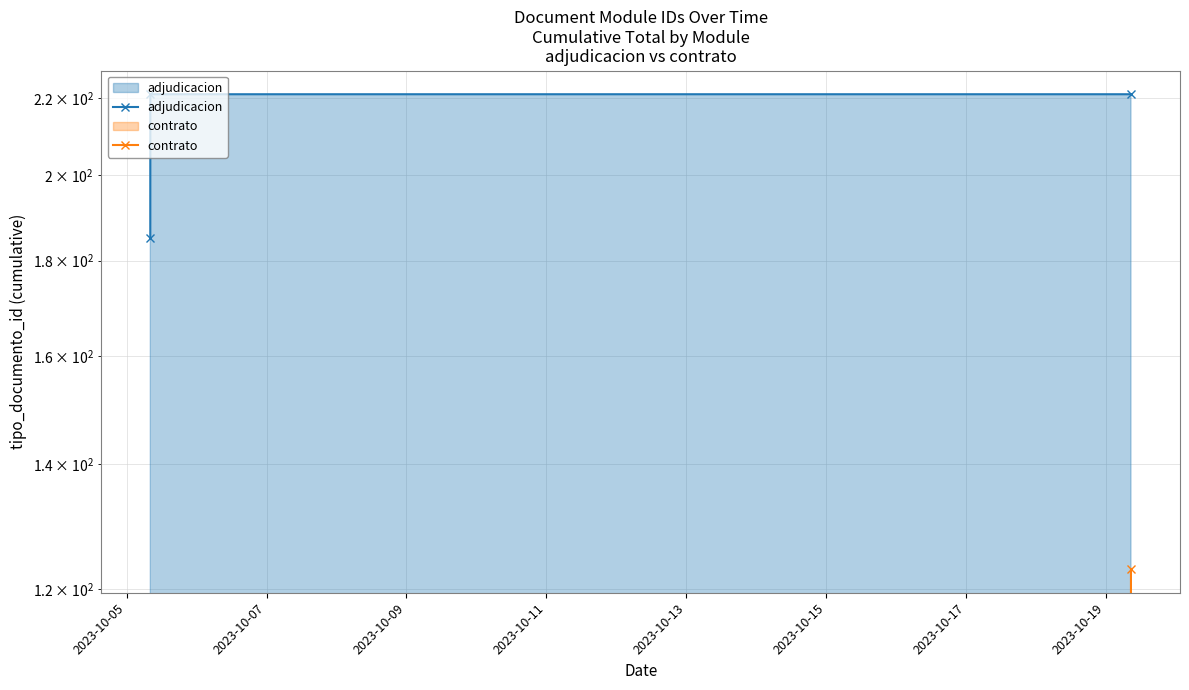

Is it true that adjudicacion equals 221 at 2023-10-07?

True